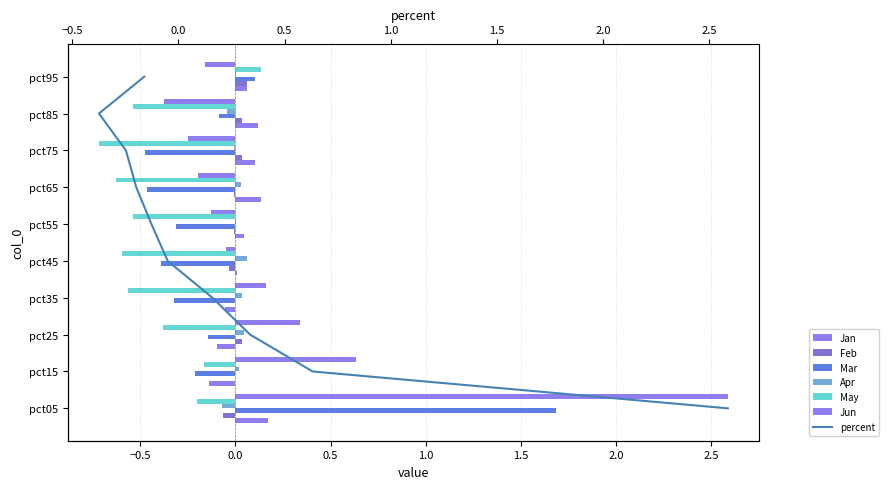

At which category is the sum across all series the highest?

pct05